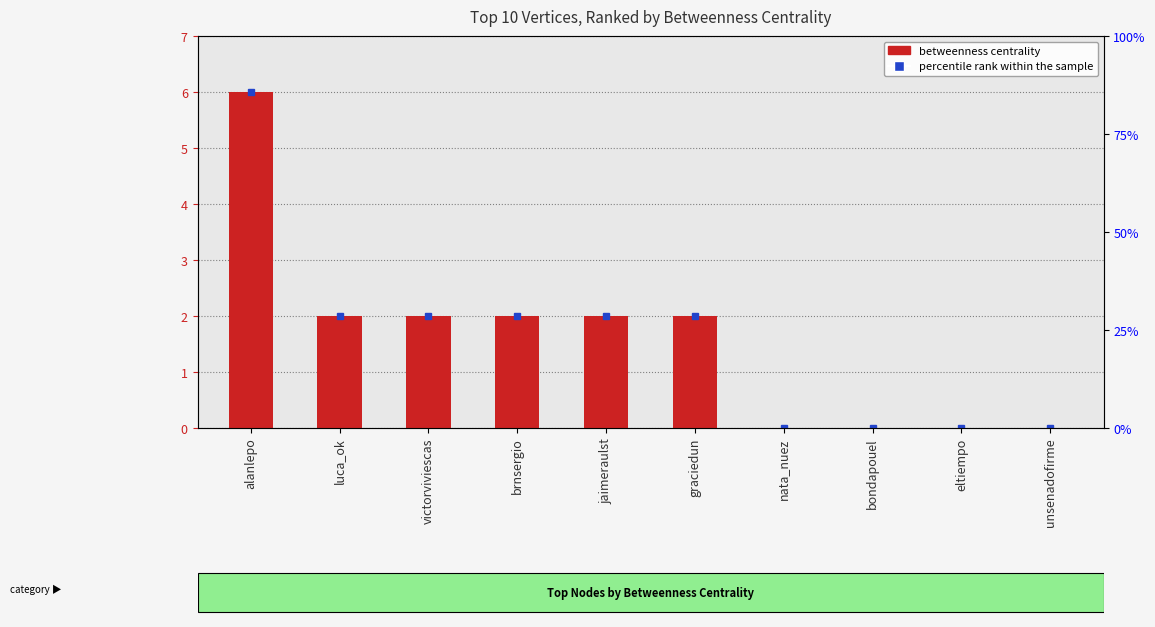

What is the value of the 1st bar from the left?

6